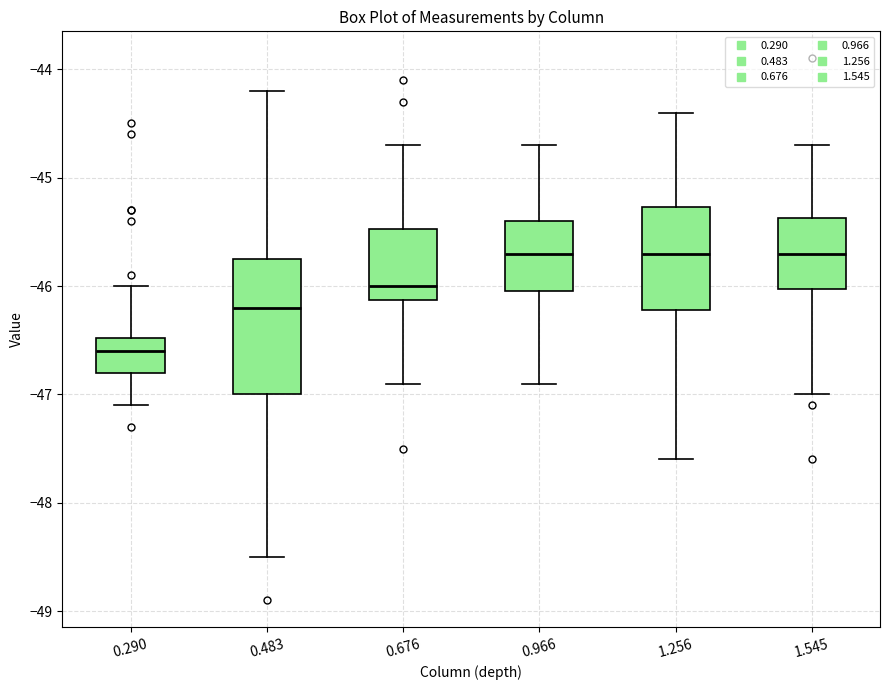

Reading left to right, transcribe this box plot: for each box, give where its median line is, the range the box spans, and where its two whiskers end, as read against the y-axis. The values are not printed on the chart, so give them approximately, as read against the axis.

0.290: median -46.6, box -46.8 to -46.5, whiskers -47.1 to -46.0
0.483: median -46.2, box -47.0 to -45.7, whiskers -48.5 to -44.2
0.676: median -46.0, box -46.1 to -45.5, whiskers -46.9 to -44.7
0.966: median -45.7, box -46.0 to -45.4, whiskers -46.9 to -44.7
1.256: median -45.7, box -46.2 to -45.3, whiskers -47.6 to -44.4
1.545: median -45.7, box -46.0 to -45.4, whiskers -47.0 to -44.7